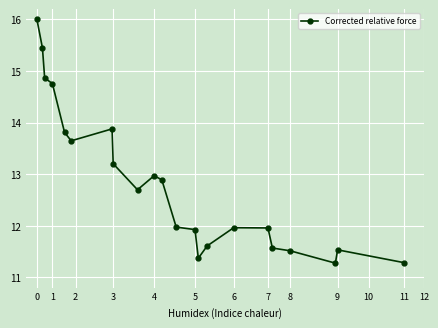

What is the difference between the maximum and minimum values?

4.7